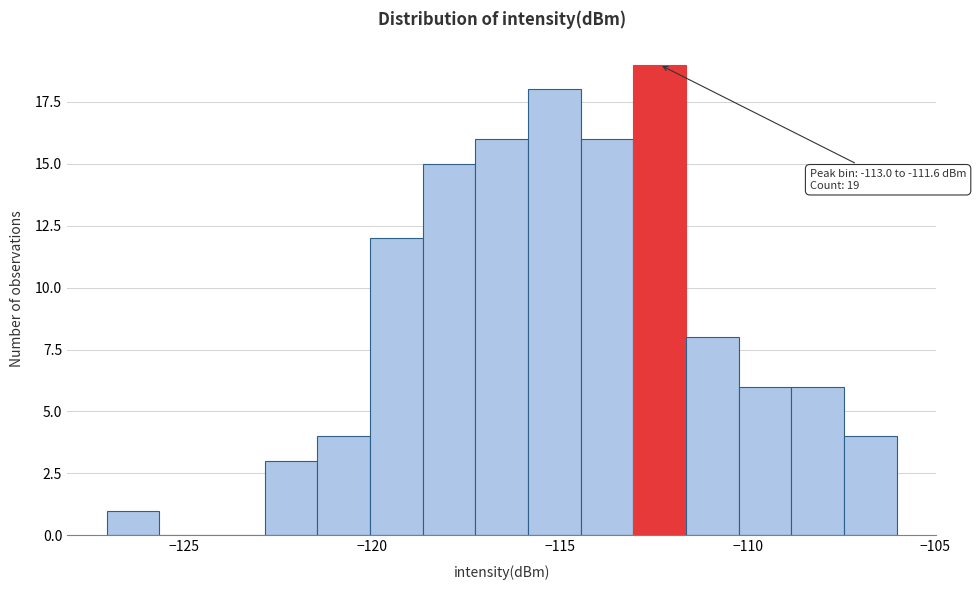

Read against the x-axis, roughly where is the centre of the tallest bar?

-112.5